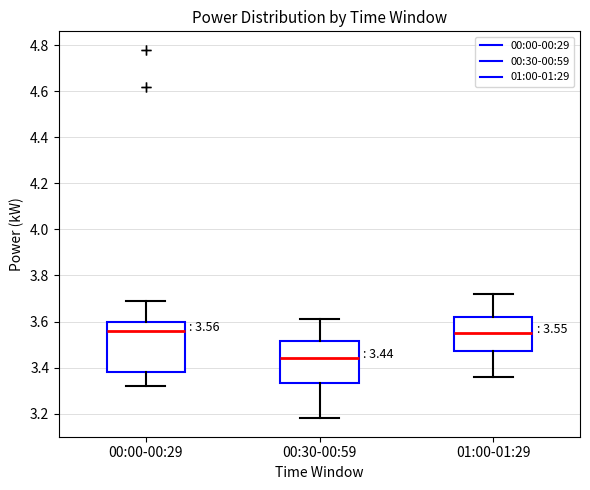

Which box is the tallest, from its lower edge to its upper edge?

00:00-00:29